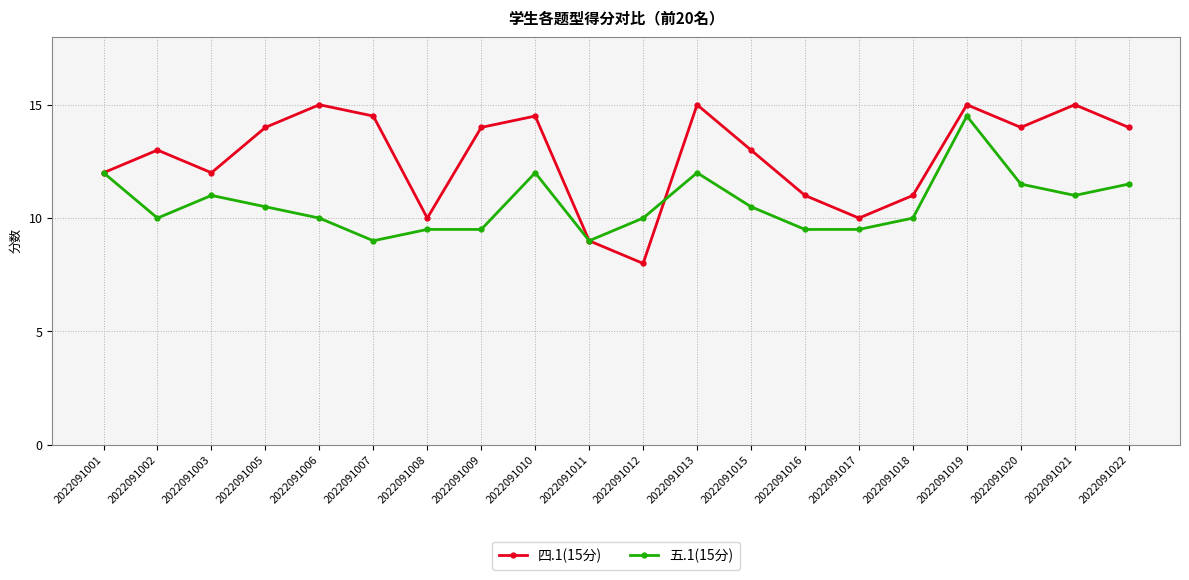

How many lines are shown in the chart?

2